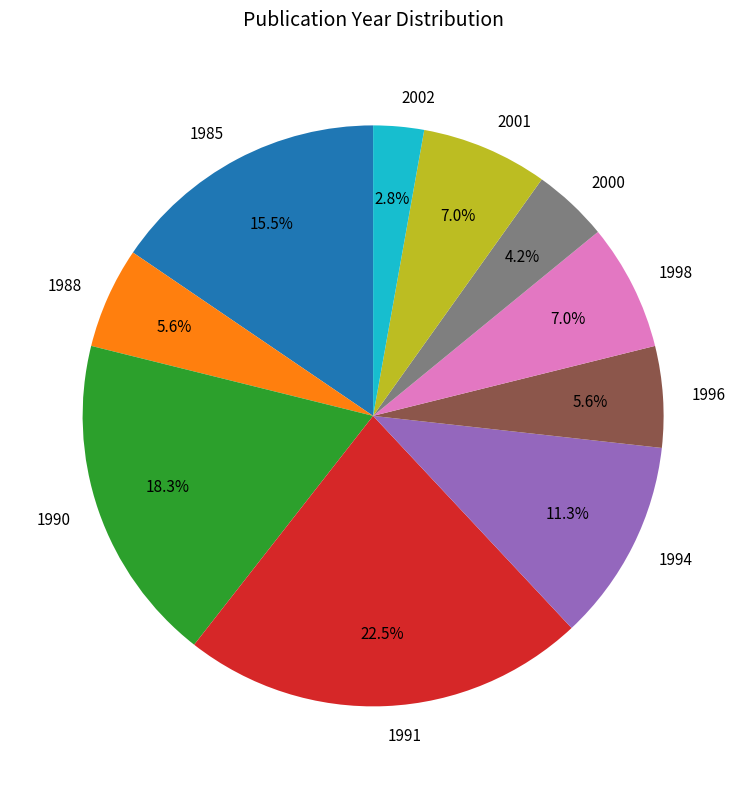

Does any single category account for the majority?

No